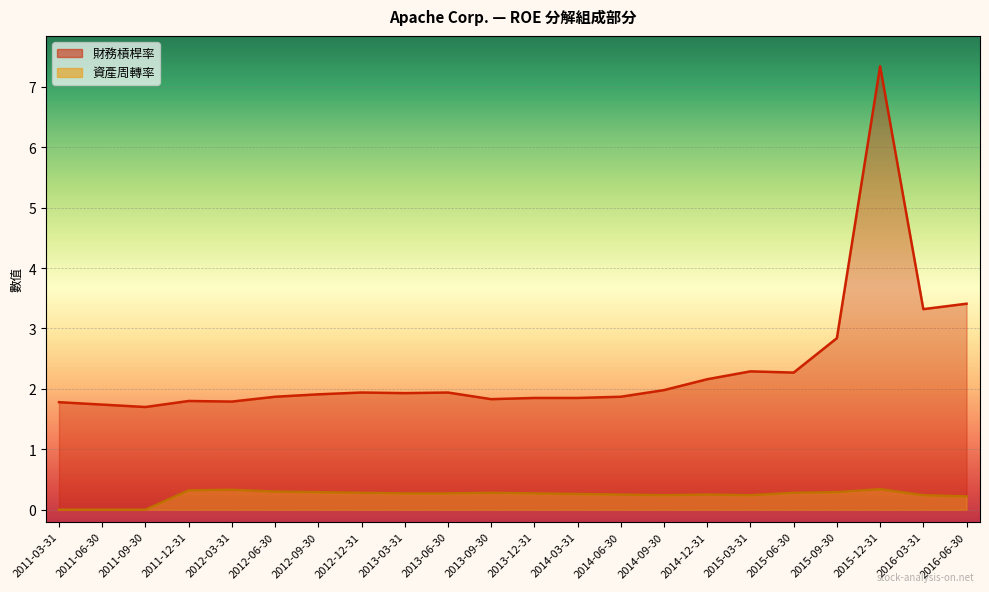

How many interior local peaks does the 資產周轉率 series have?

4